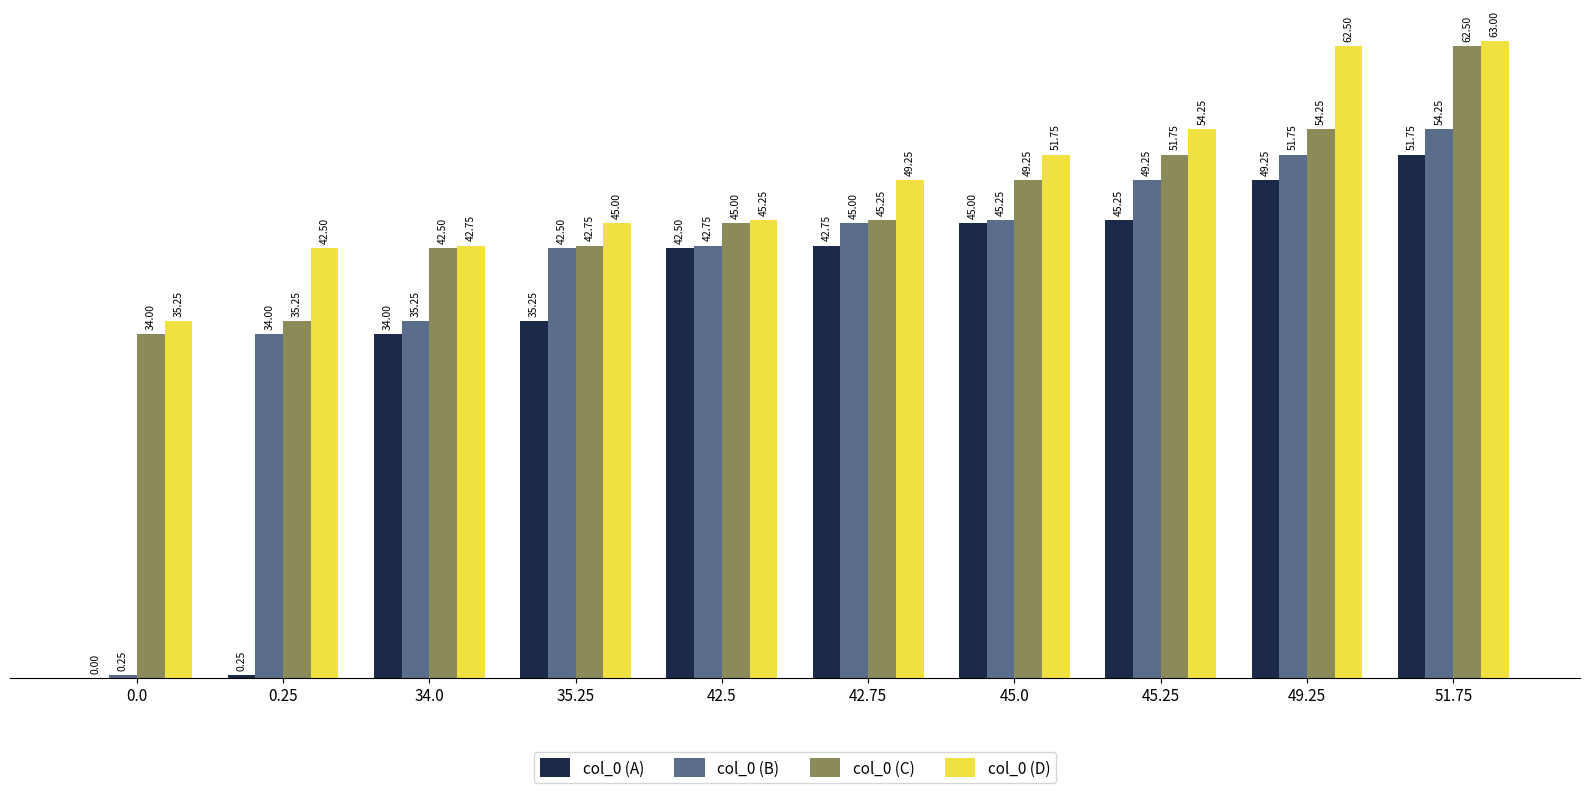

Which series changed the most between 0.25 and 45.25?

col_0 (A)